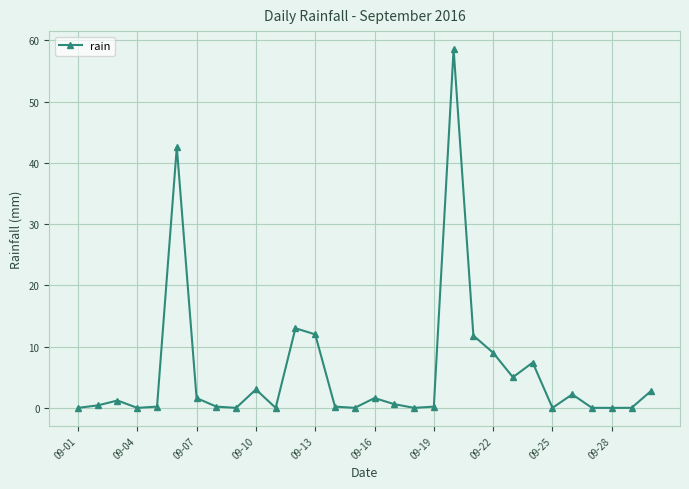

True or false: the data has more than 2 interior local peaks.

True